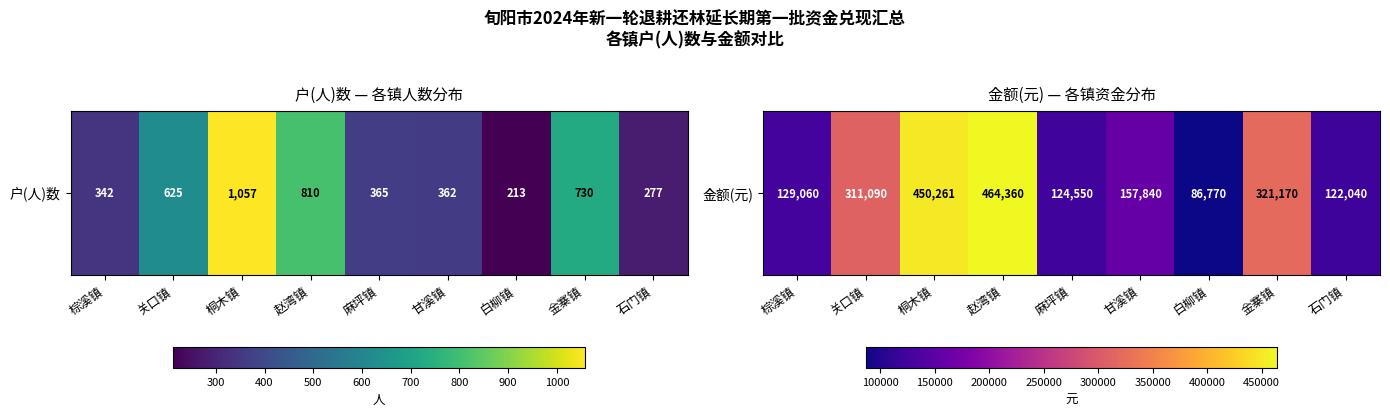

Is it true that the value at 甘溪镇 is 157840?

True